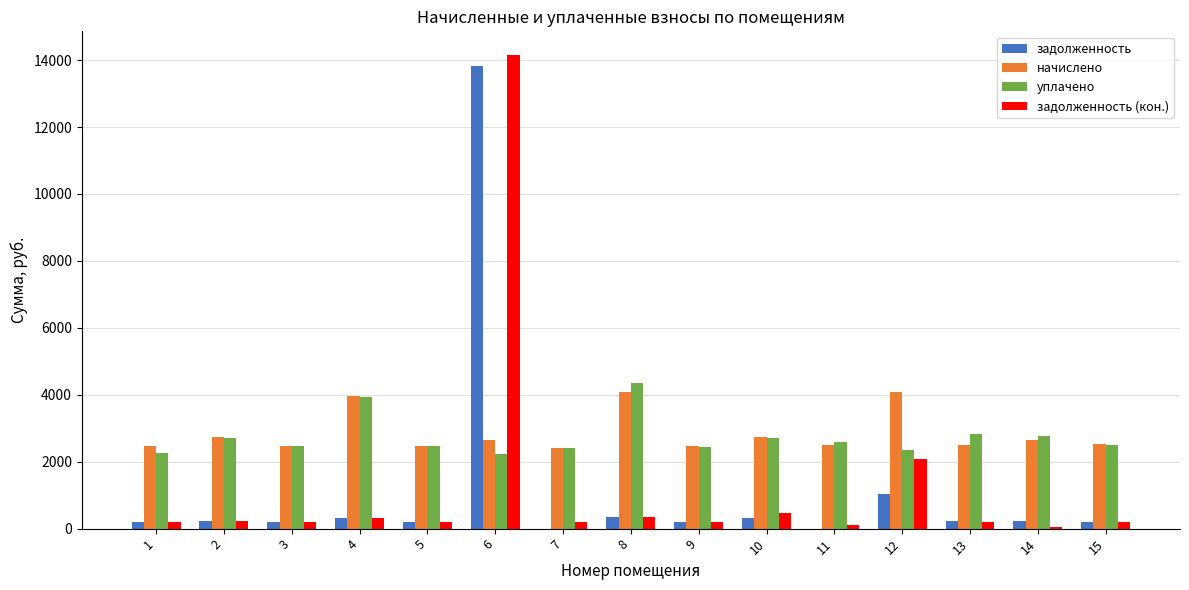

Which label corresponds to the largest value in the chart?

6